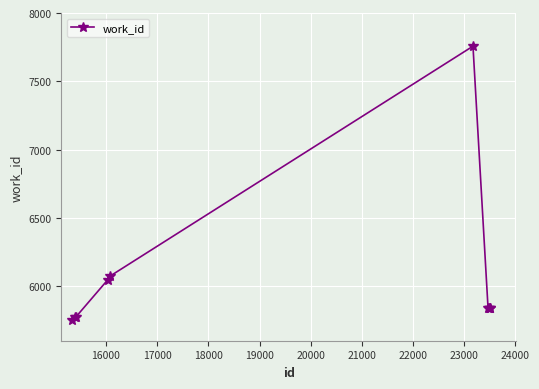

Reading right to left, transcribe all the data shown in this chart.

5841	5841	5841	5841	7757	6071	6046	5775	5775	5750